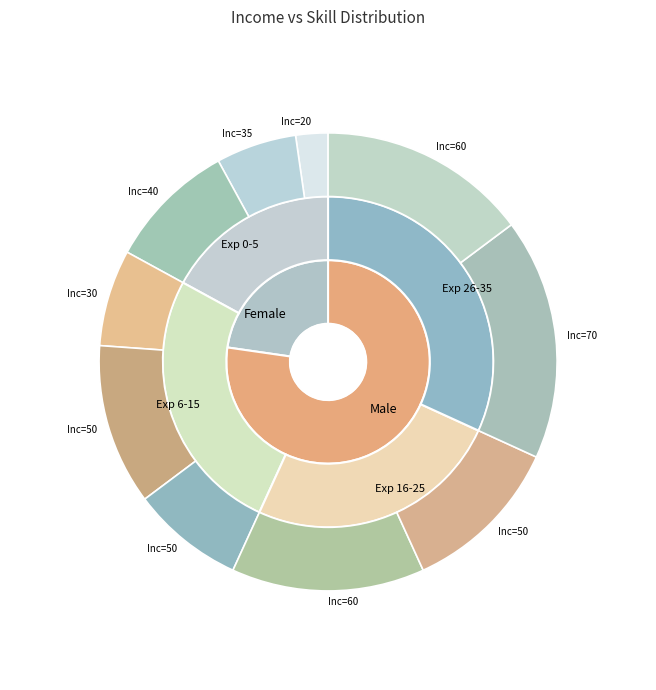

How many slices are in this pie chart?

10